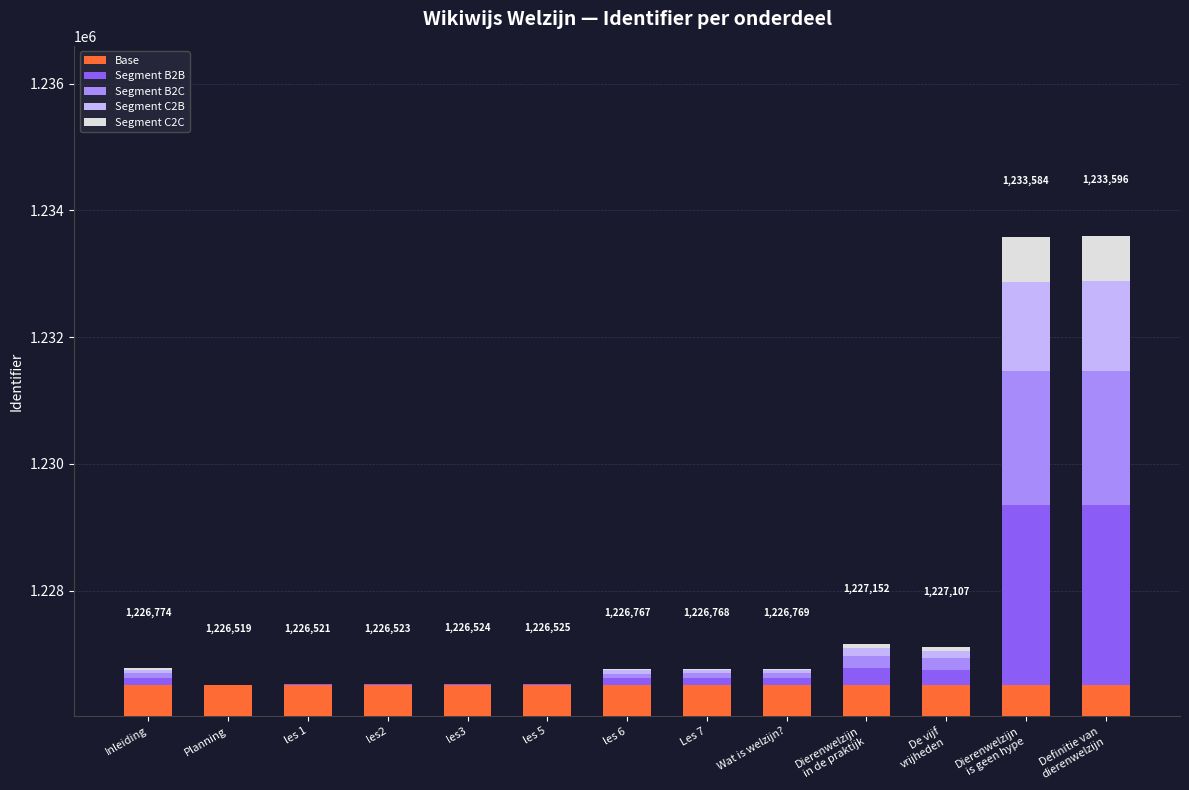

What is the average value of the Segment C2C series?

126.0